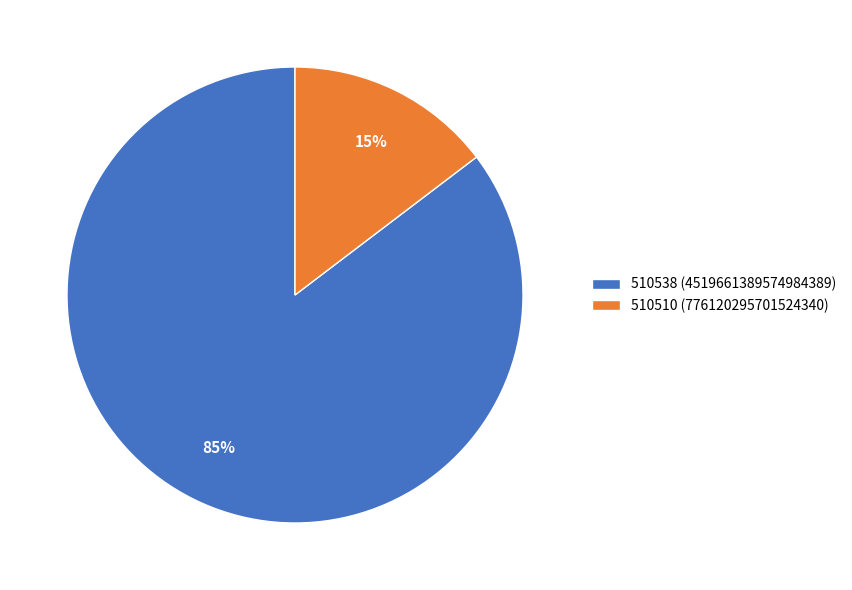

To the nearest percent, what portion does 510510 represent?

15%